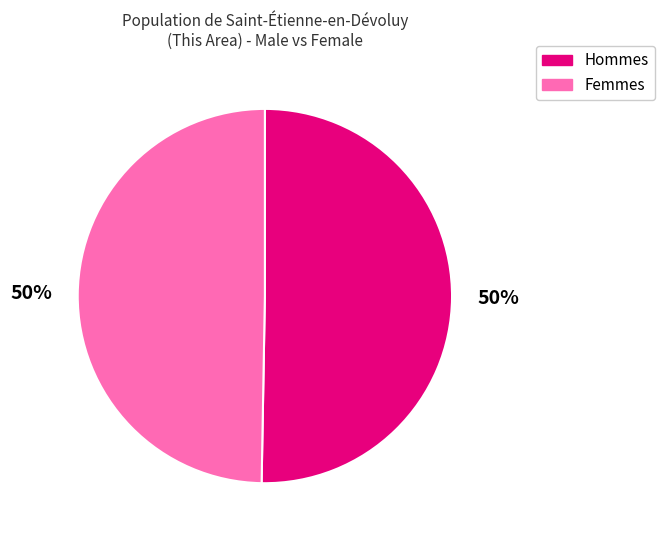

How many segments does this pie chart have?

2